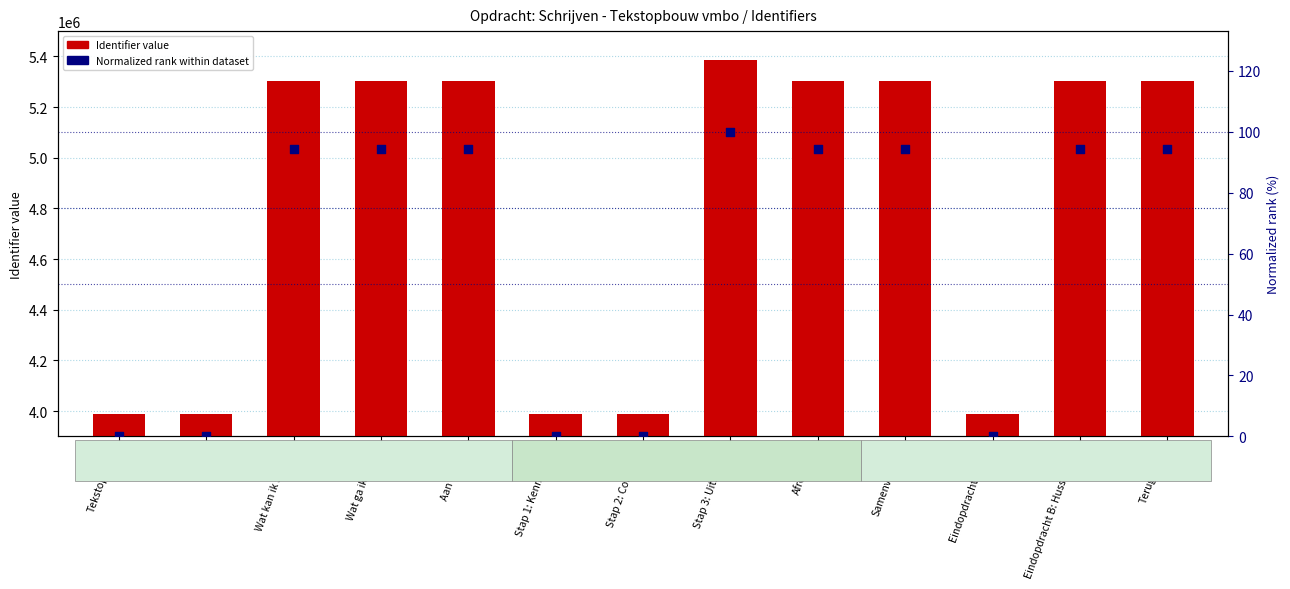

Which series has the largest total across all categories?

Identifier (numeric)